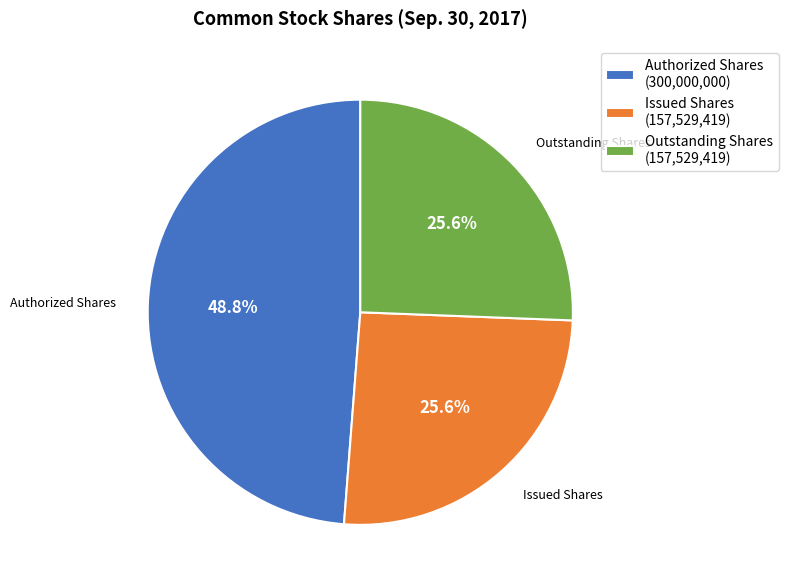

Is there any slice that represents more than half of the pie?

No